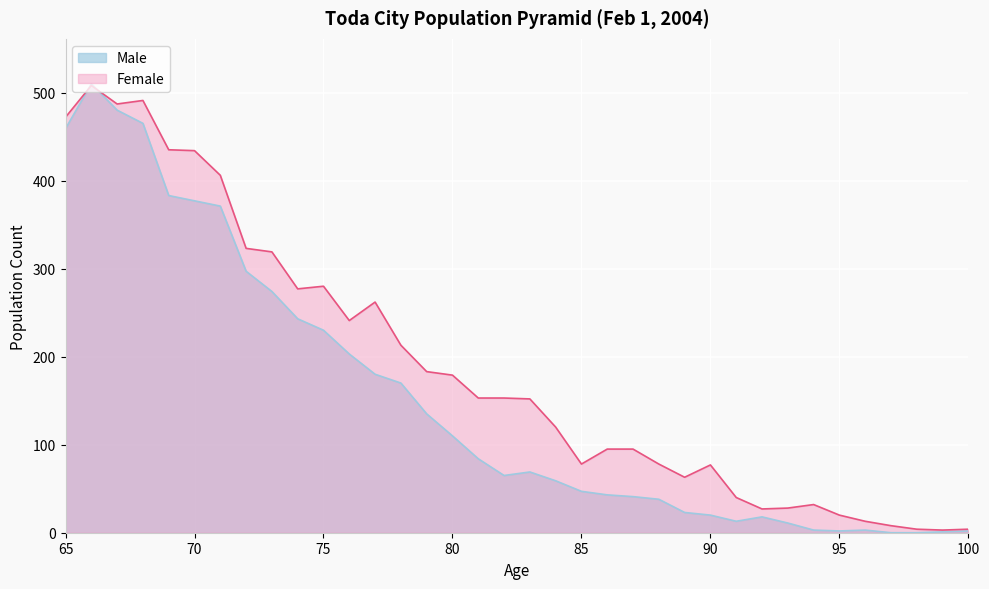

What is the average value of the Female series?

188